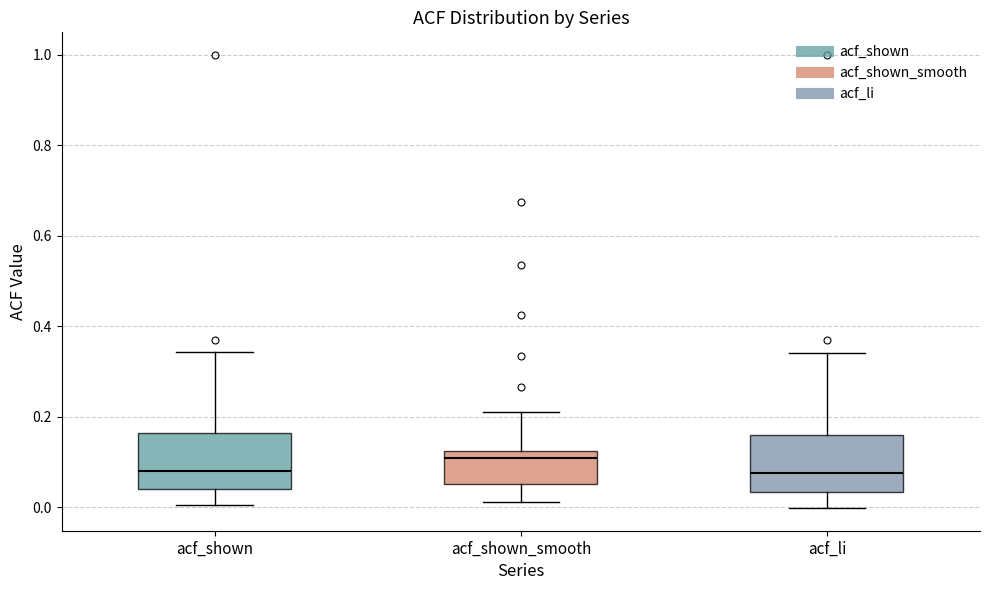

Where does the upper whisker of the box for acf_shown_smooth end on the y-axis? The values are not printed on the chart, so give them approximately, as read against the axis.

0.22